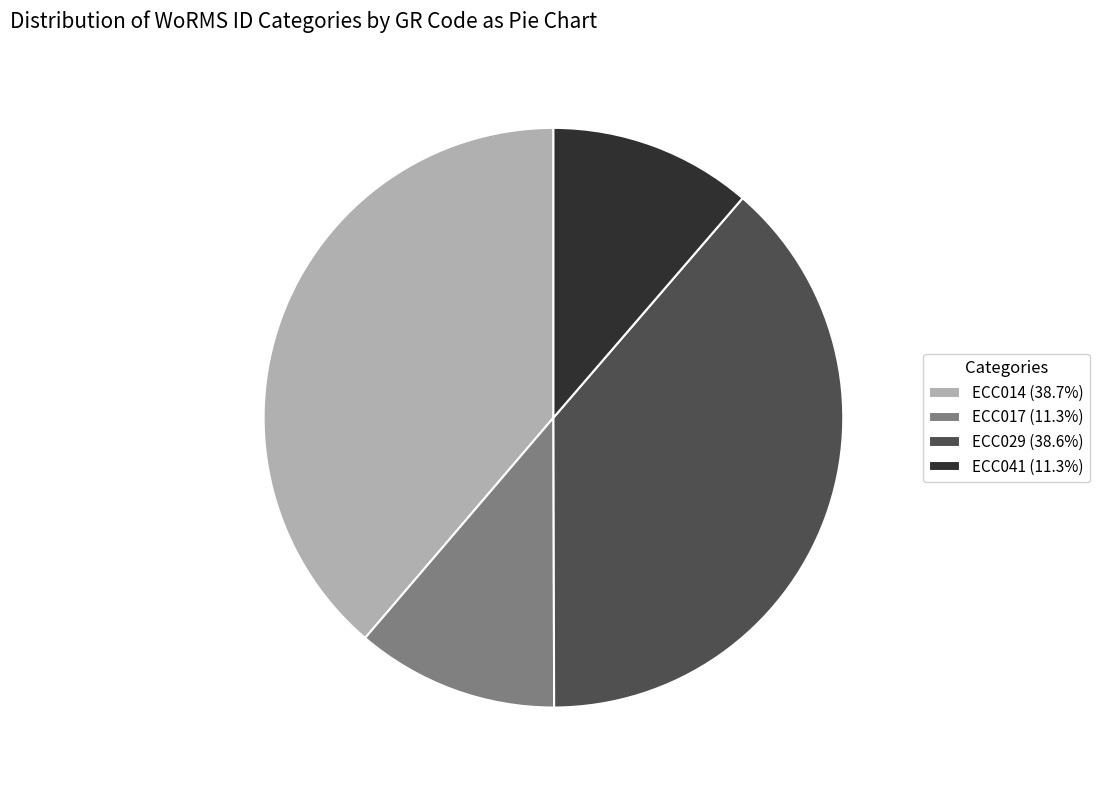

Approximately how many times larger is the value at ECC029 compared to ECC017?

3.4